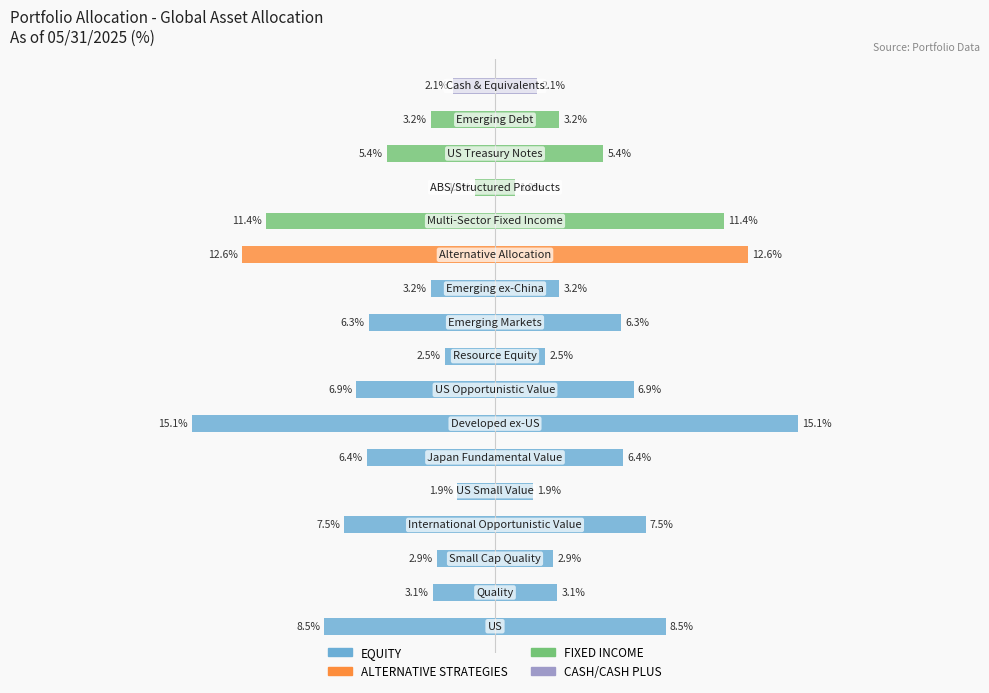

What position from the left is Quality?

2